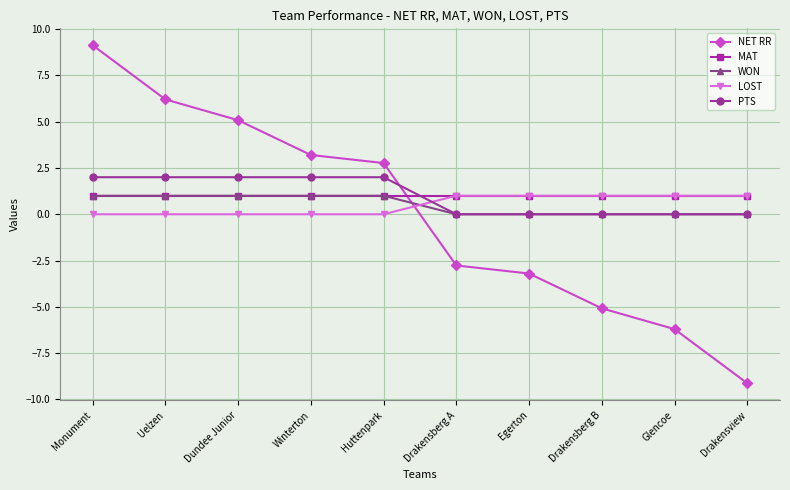

How many WON values are between 0 and 1?

10